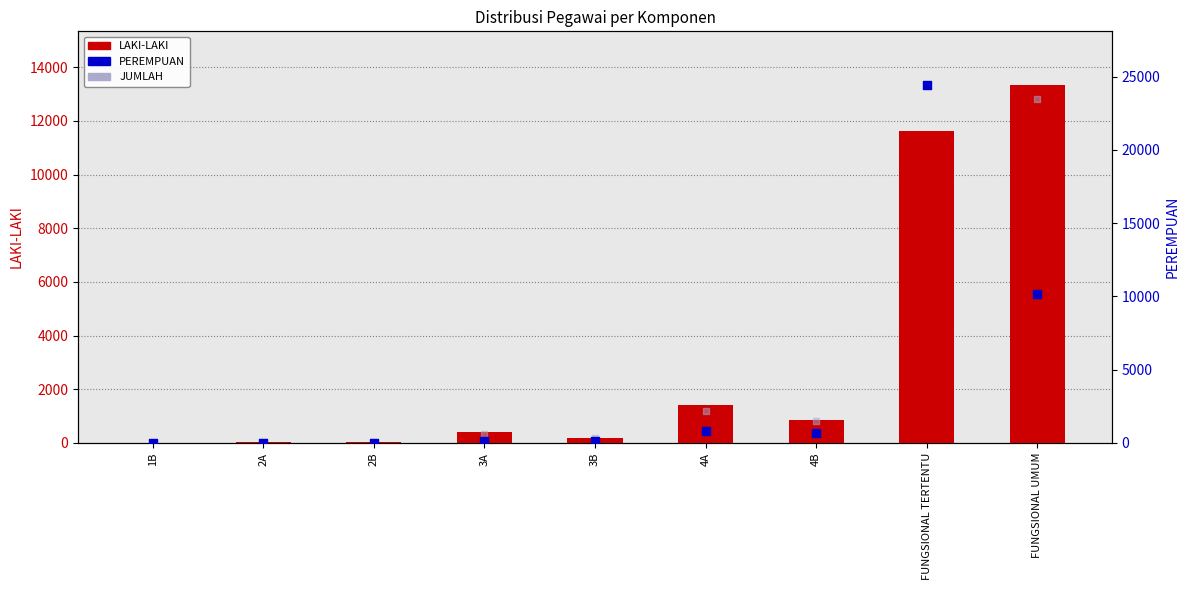

Which series contains the highest Y value?

JUMLAH